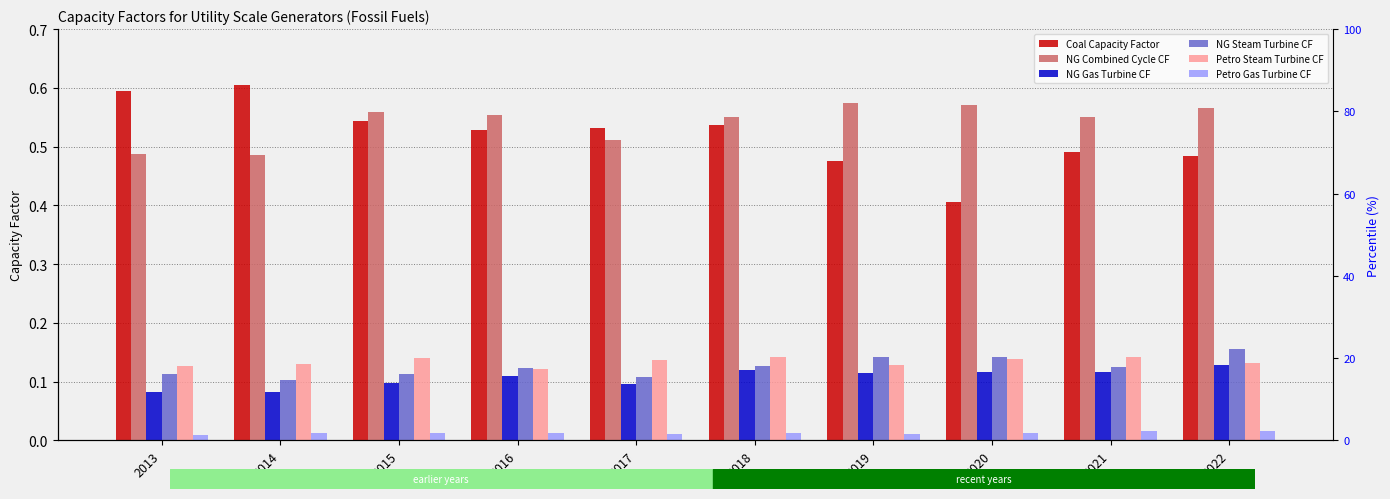

How many series are shown in this chart?

6